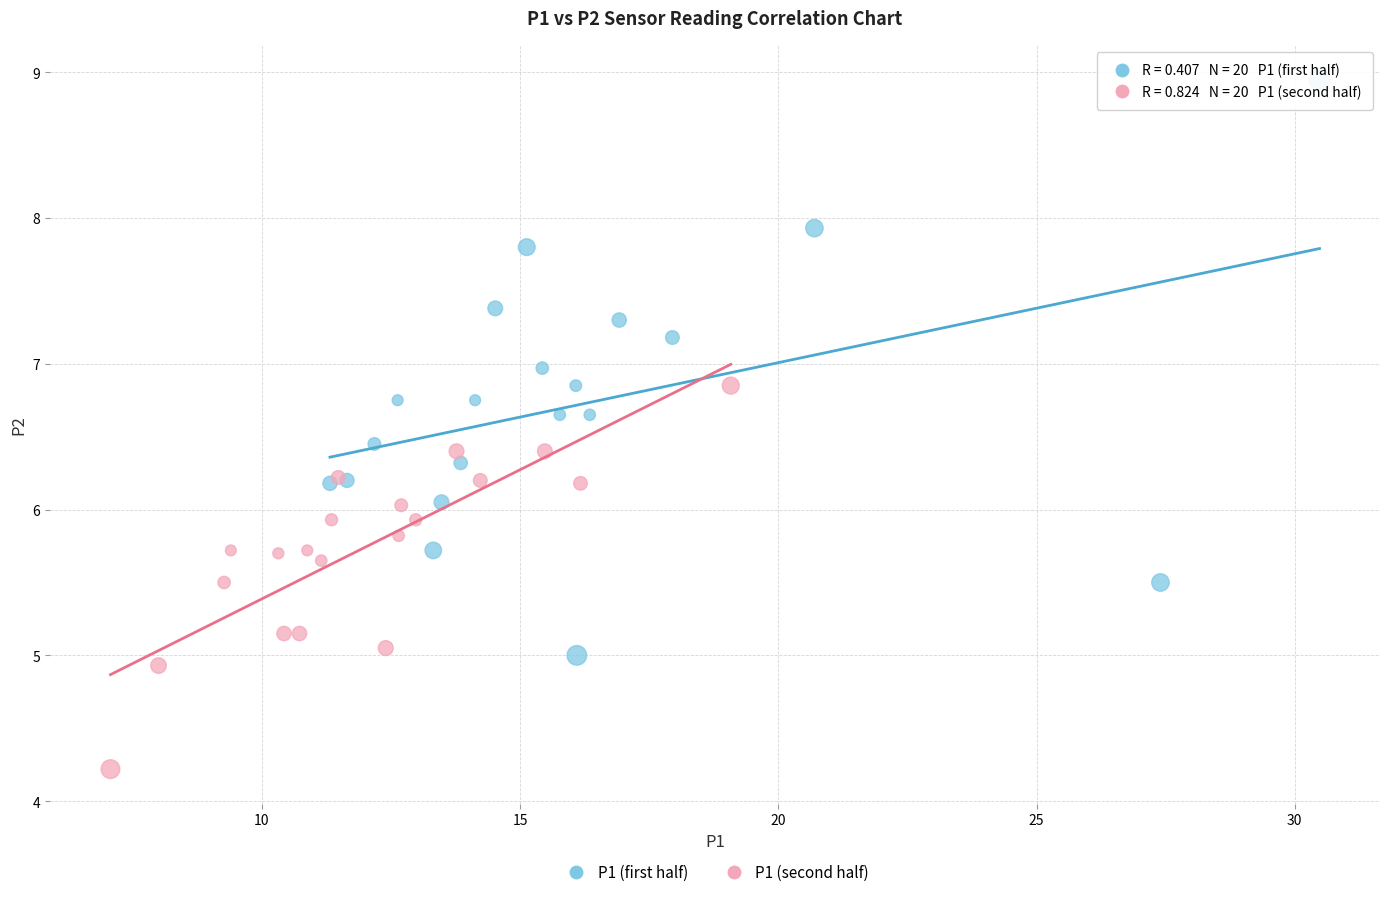

Which series contains the lowest Y value?

P1 (second half)